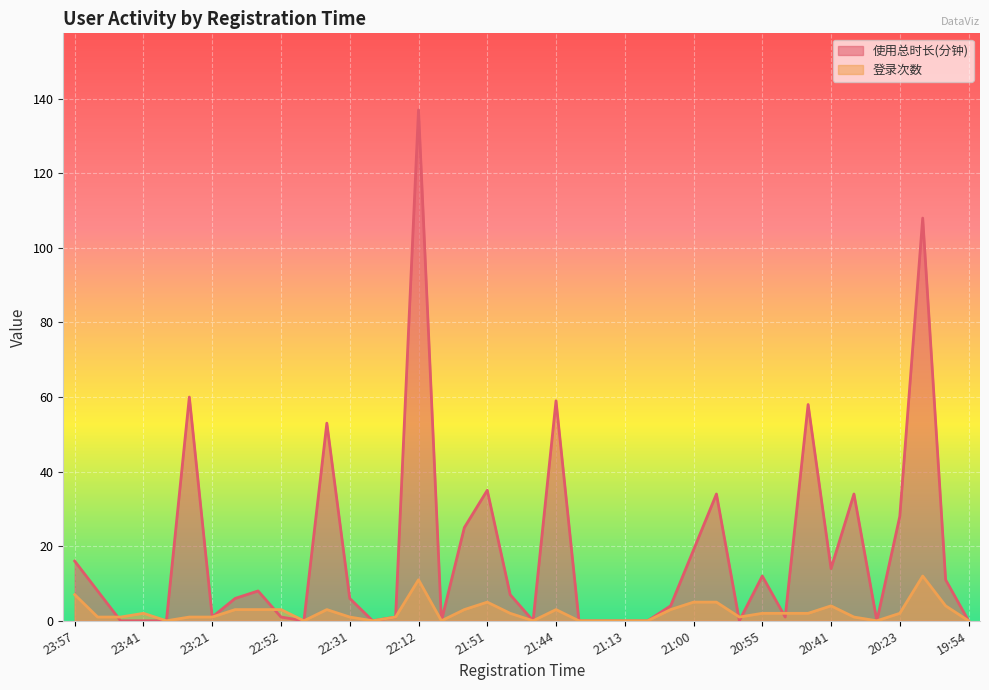

Rank the series by their average value, from lowest to highest.

登录次数, 使用总时长(分钟)